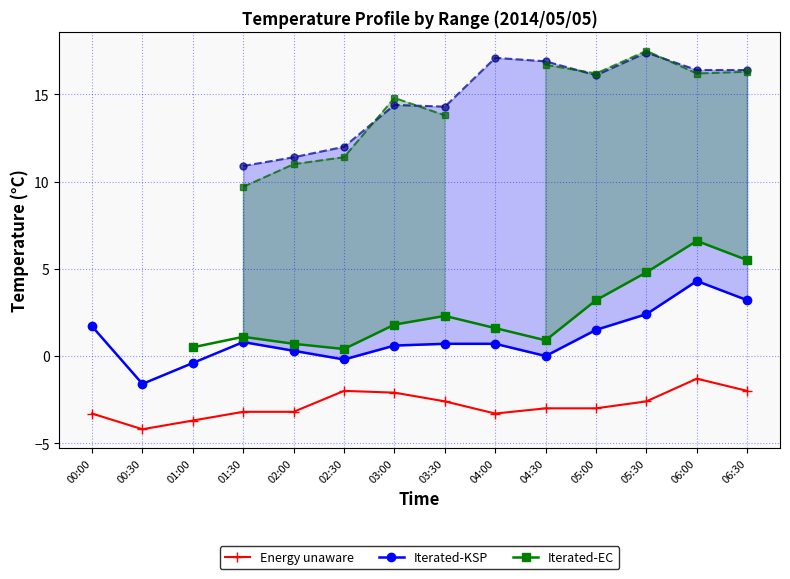

Count the col_27 upper values in the range 16 to 17.

4